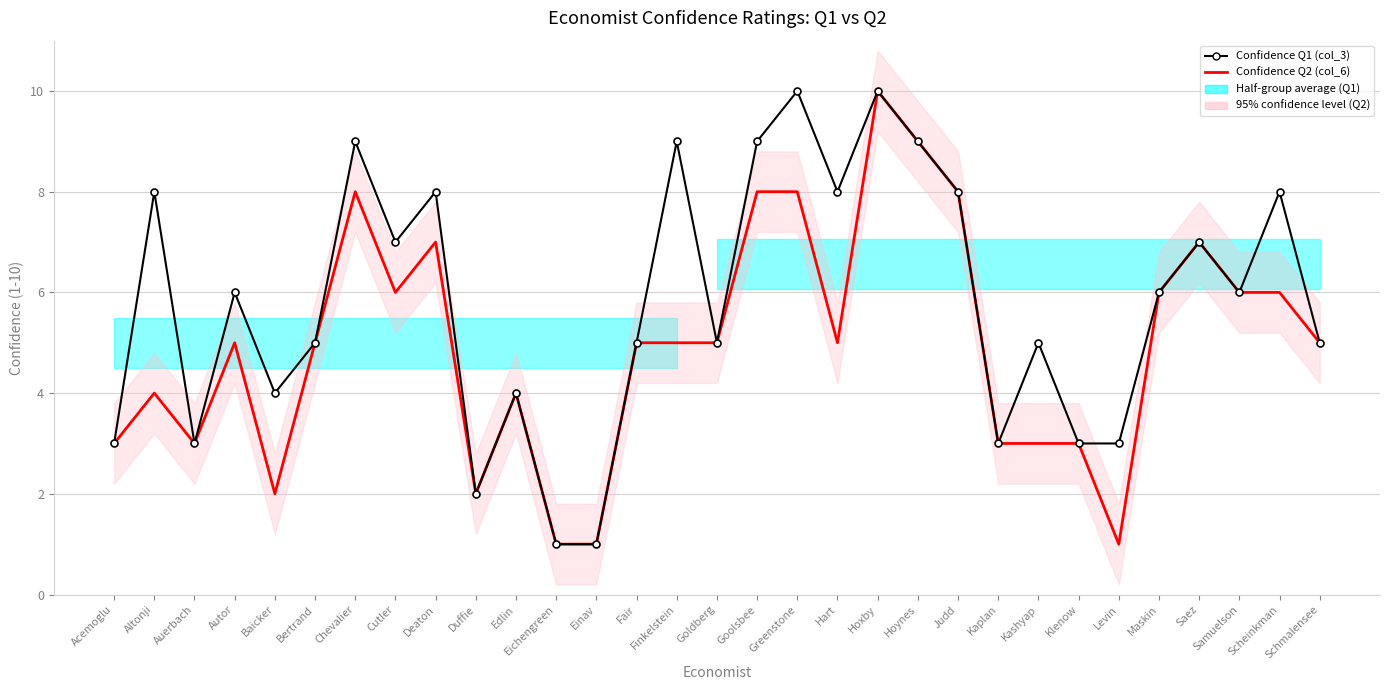

Where does the Confidence Q2 (col_6) series first go above 5?

Chevalier